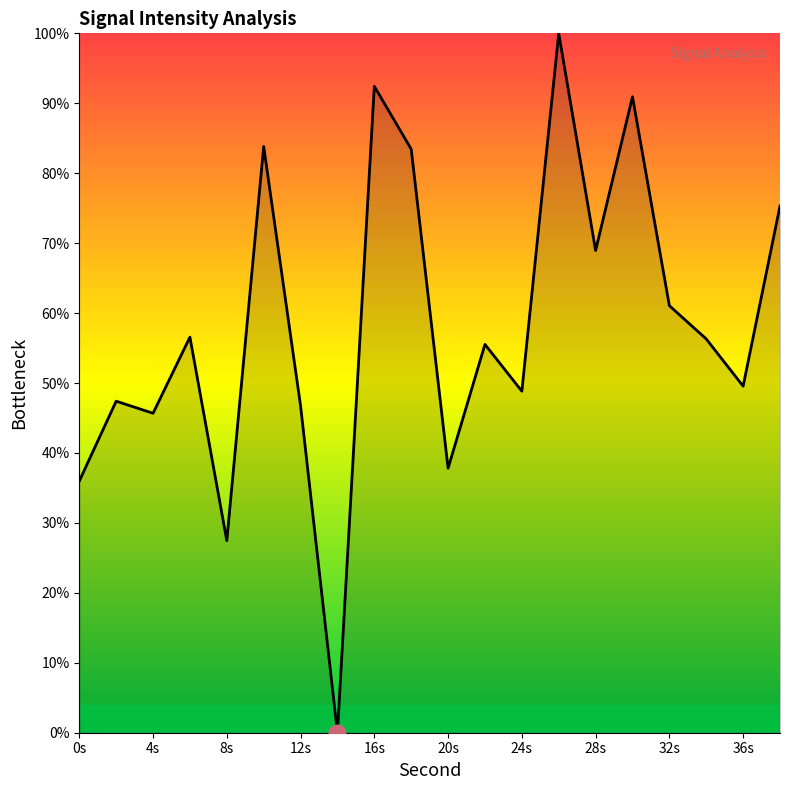

What is the maximum value shown in the chart?

100.0